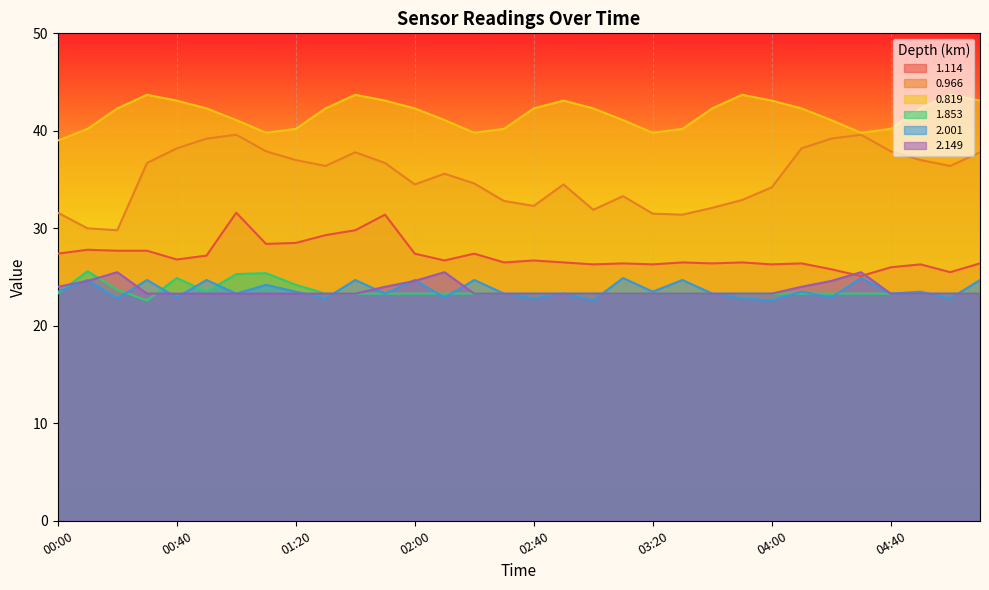

Which category has the highest value in the 1.853 series?

00:10